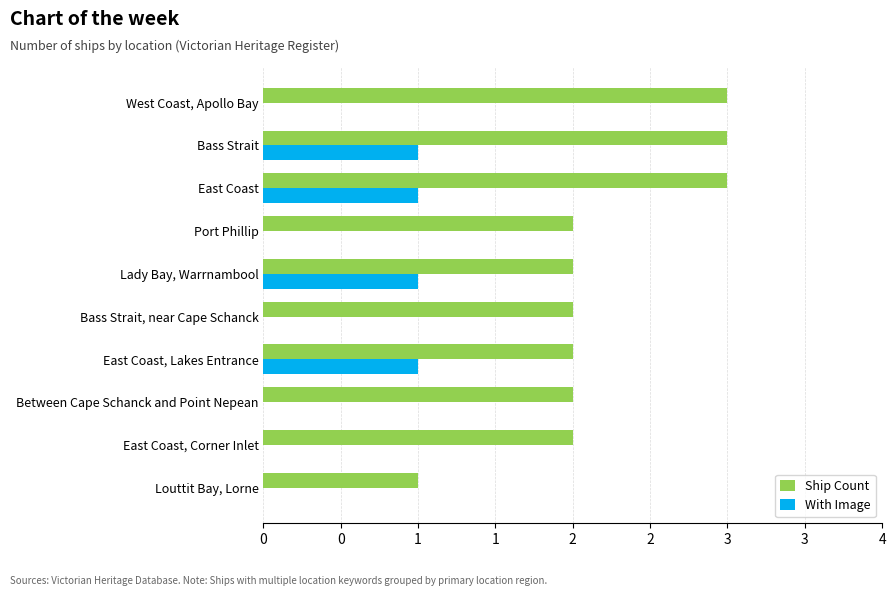

What are all the series names shown in the legend?

Ship Count, With Image